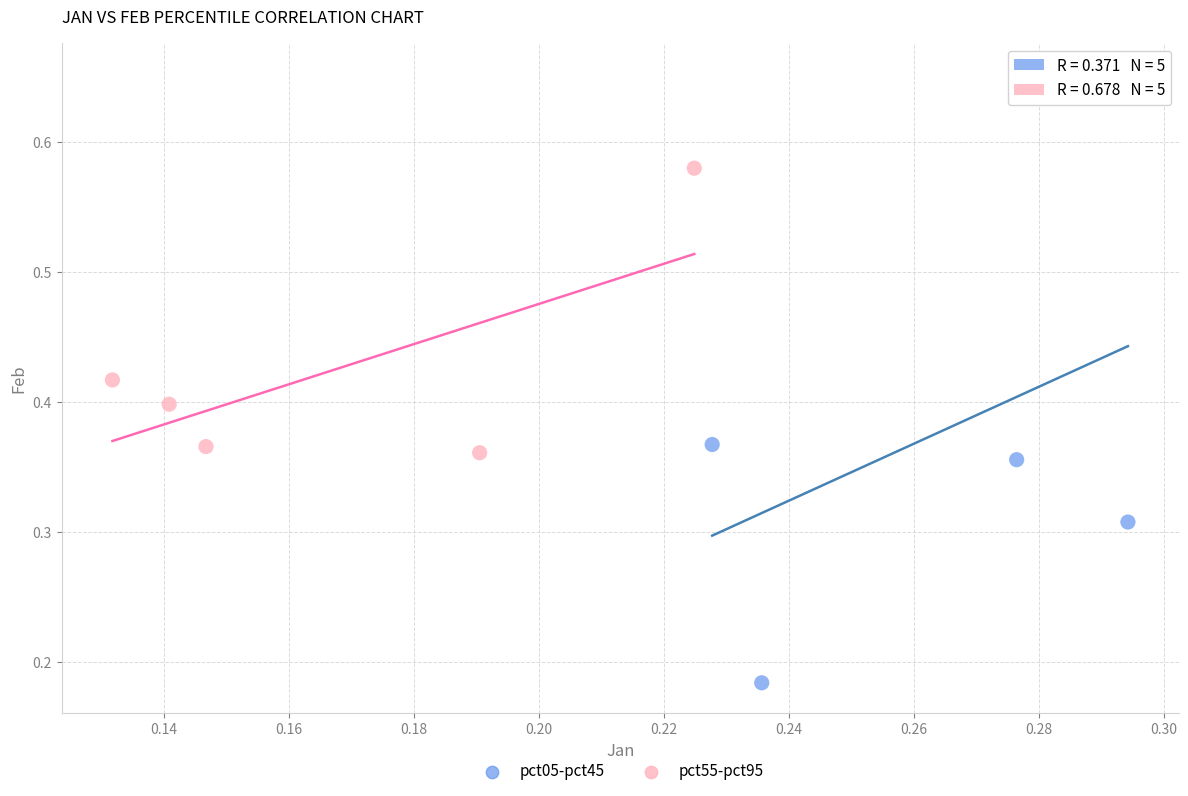

Which series contains the highest Y value?

pct05-pct45